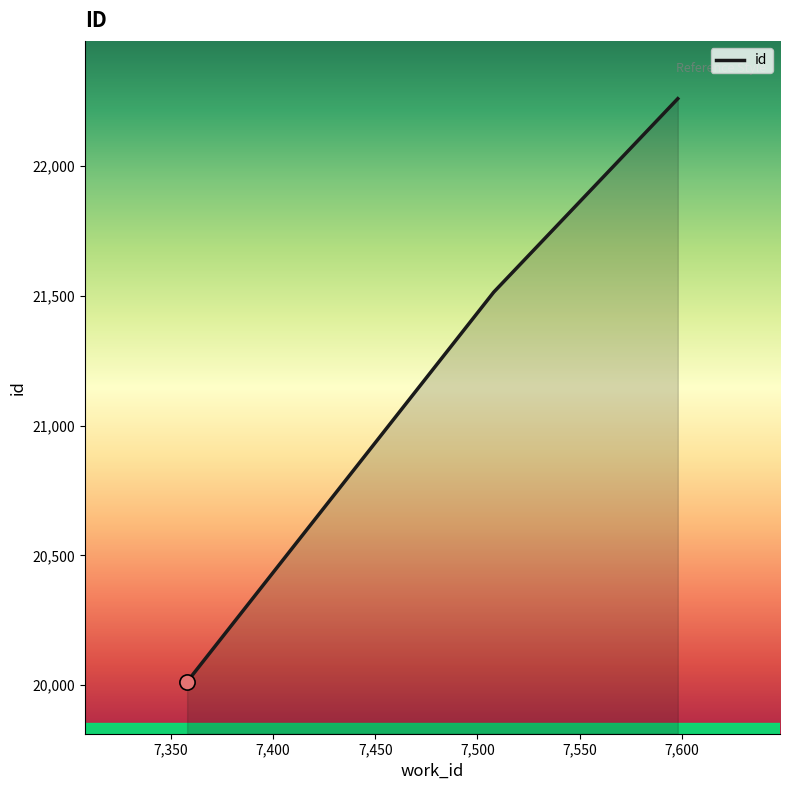

What is the sum of all values?

63786